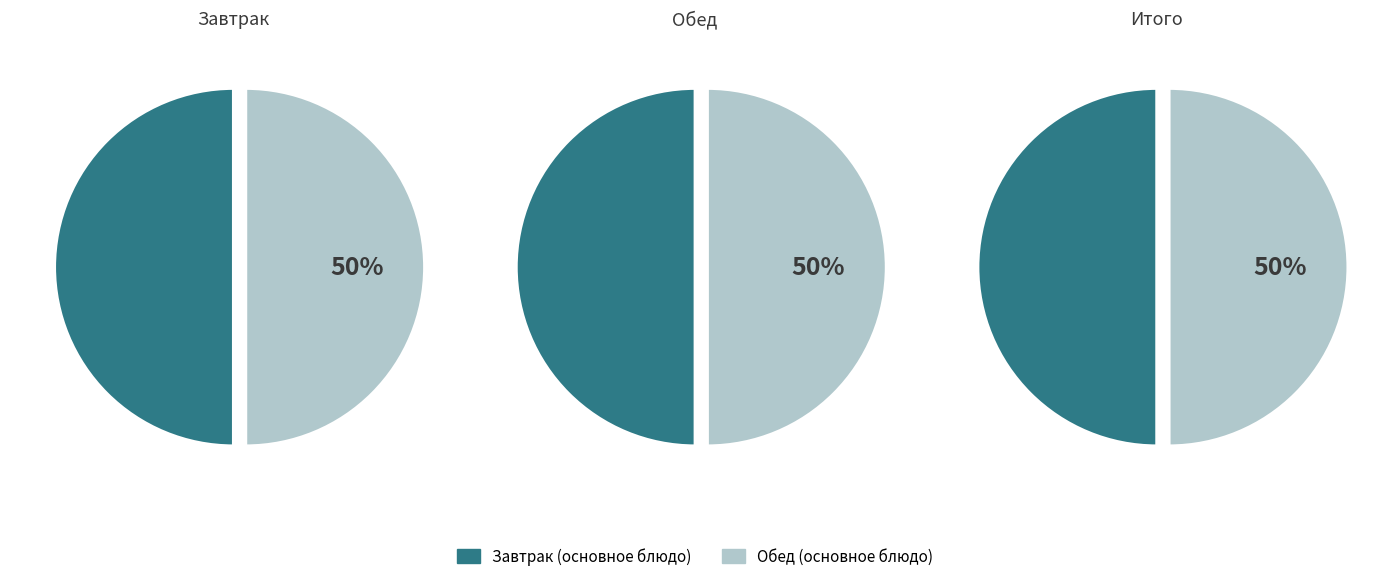

Is there a majority slice in this chart?

No